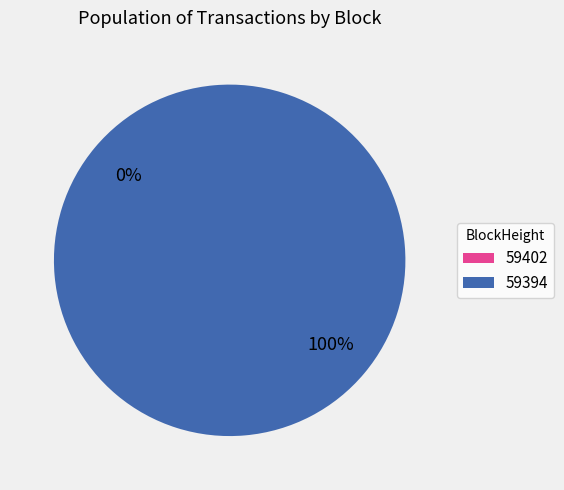

Is the sum of 59394 and 59402 greater than half?

Yes